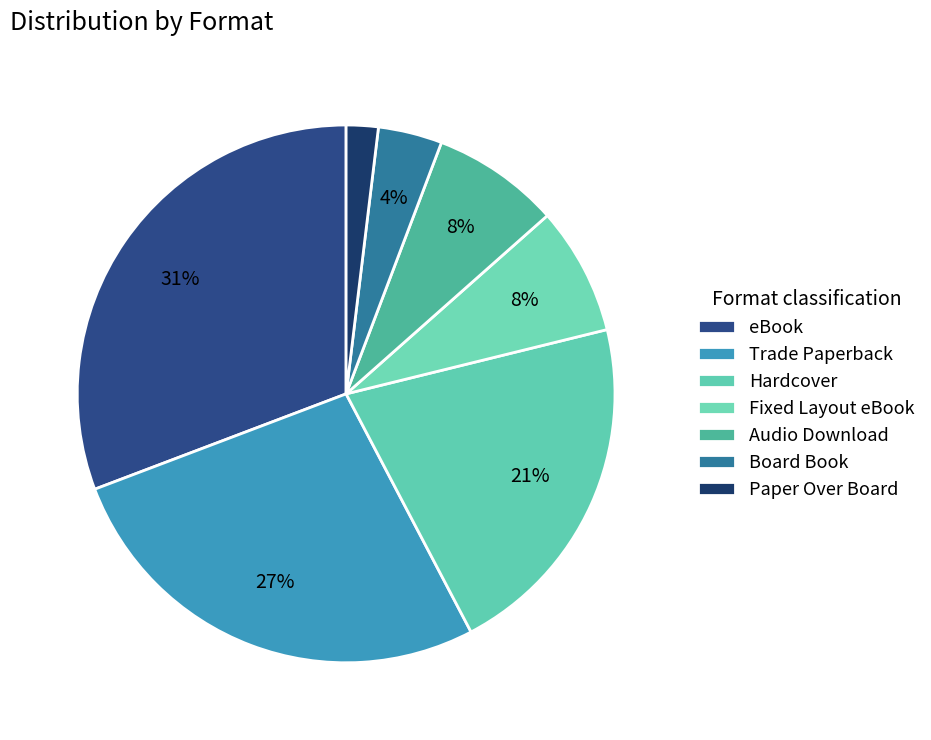

How many segments does this pie chart have?

7